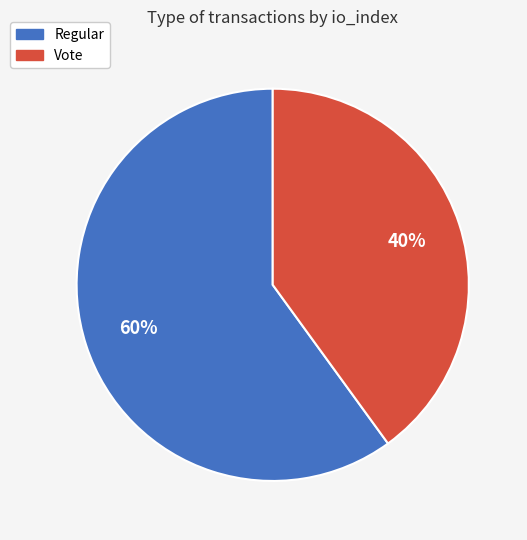

Which has a higher value, Regular or Vote?

Regular